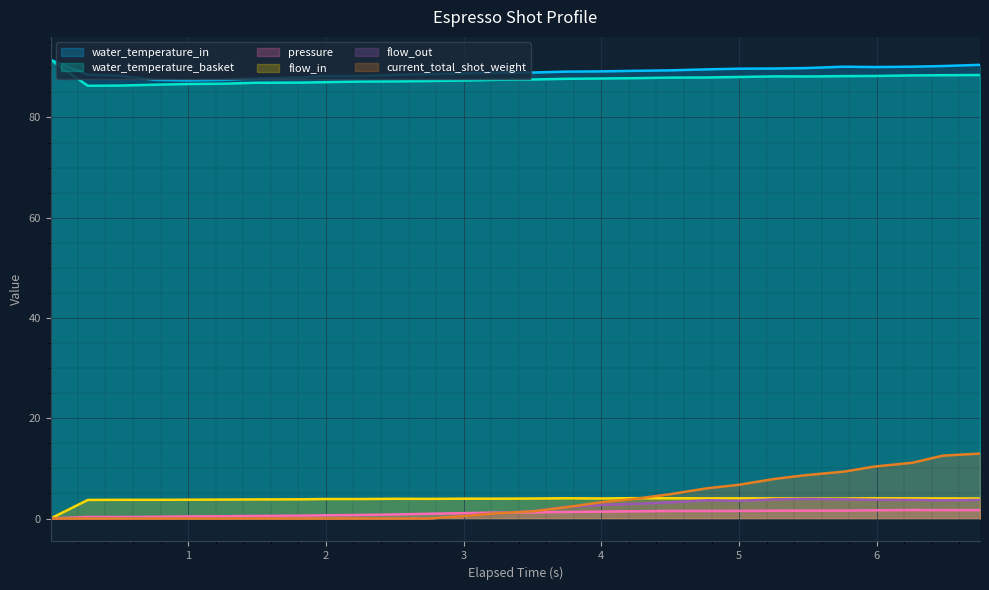

What is the maximum value shown in the chart?

91.5